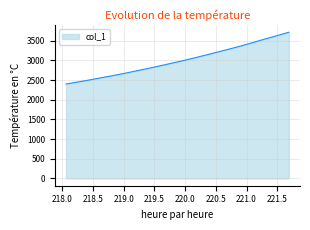

What is the minimum value shown in the chart?

2398.8